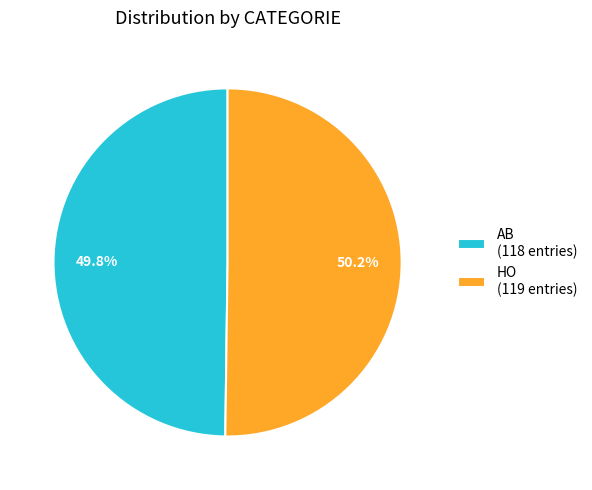

Does any single category account for the majority?

Yes